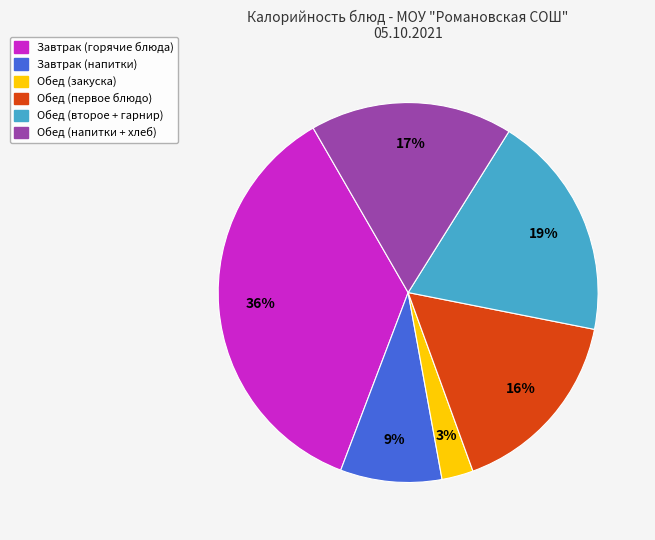

Does any single category account for the majority?

No